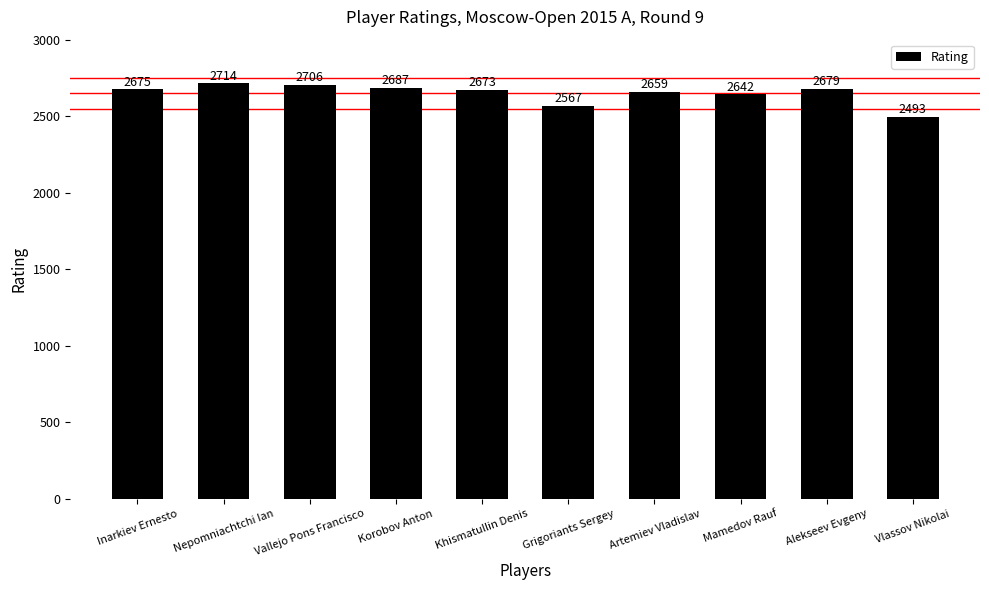

Is it true that the value at Grigoriants Sergey is 1415?

False